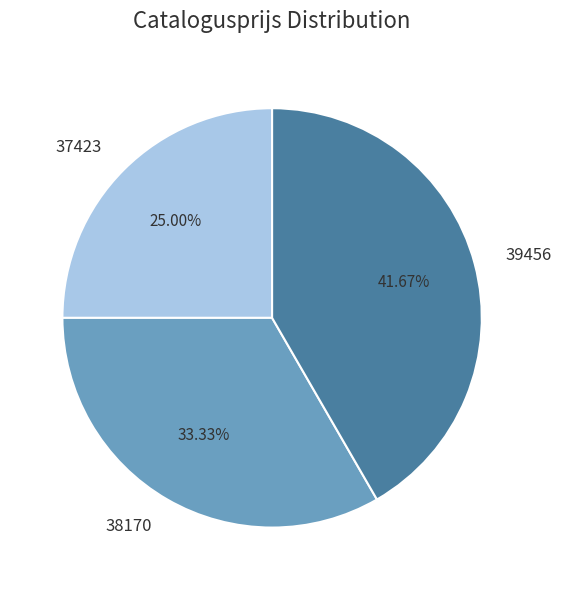

Is there a majority slice in this chart?

No